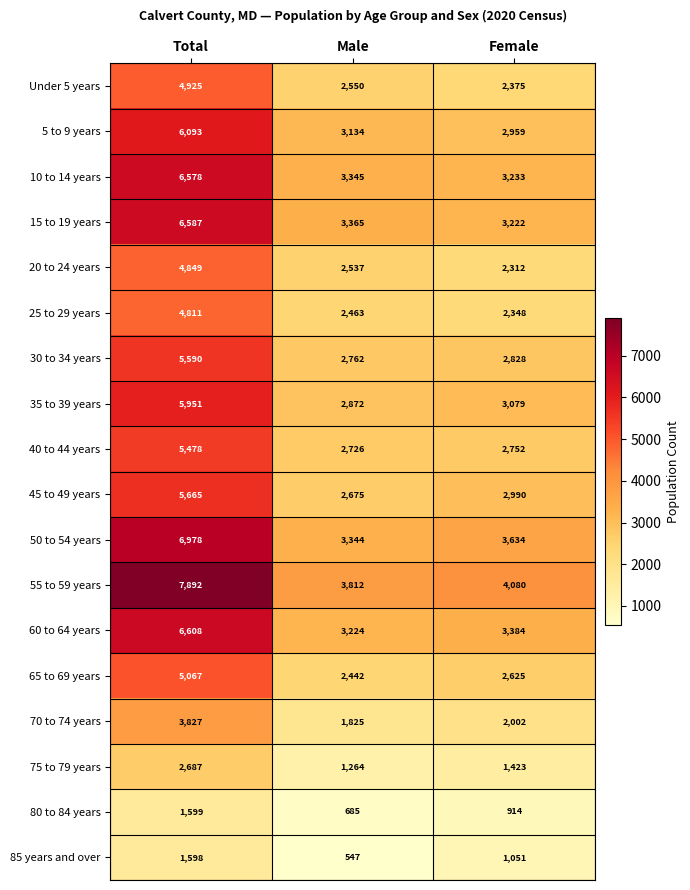

Which series has the largest range (max minus min)?

55 to 59 years